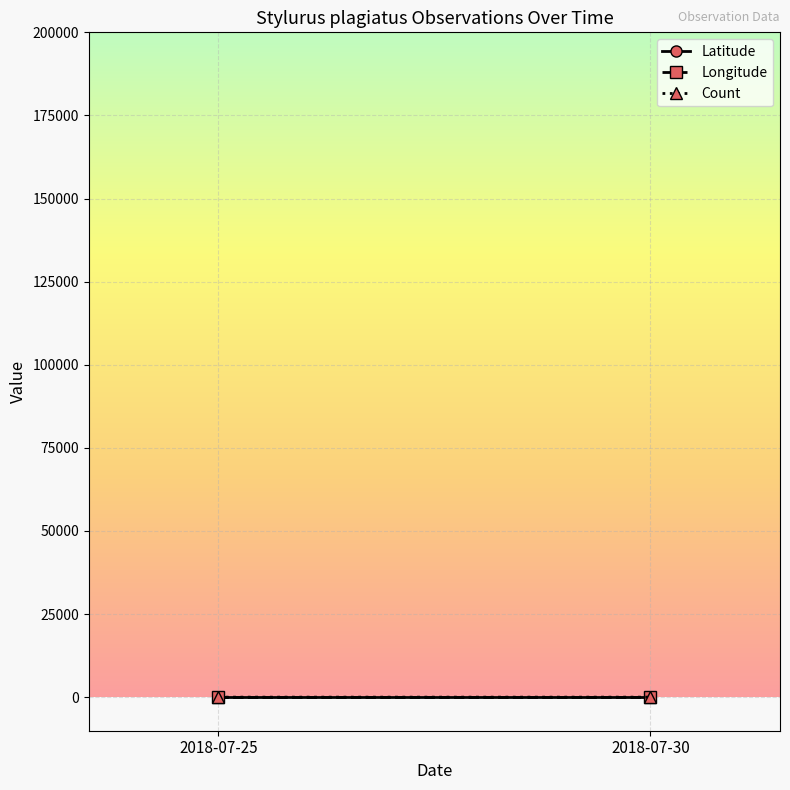

Reading left to right, what are all the values shown in this chart?

Latitude: 2018-07-25=42.1	2018-07-30=42.1
Longitude: 2018-07-25=-91.8	2018-07-30=-91.8
Count: 2018-07-25=2.0	2018-07-30=3.0